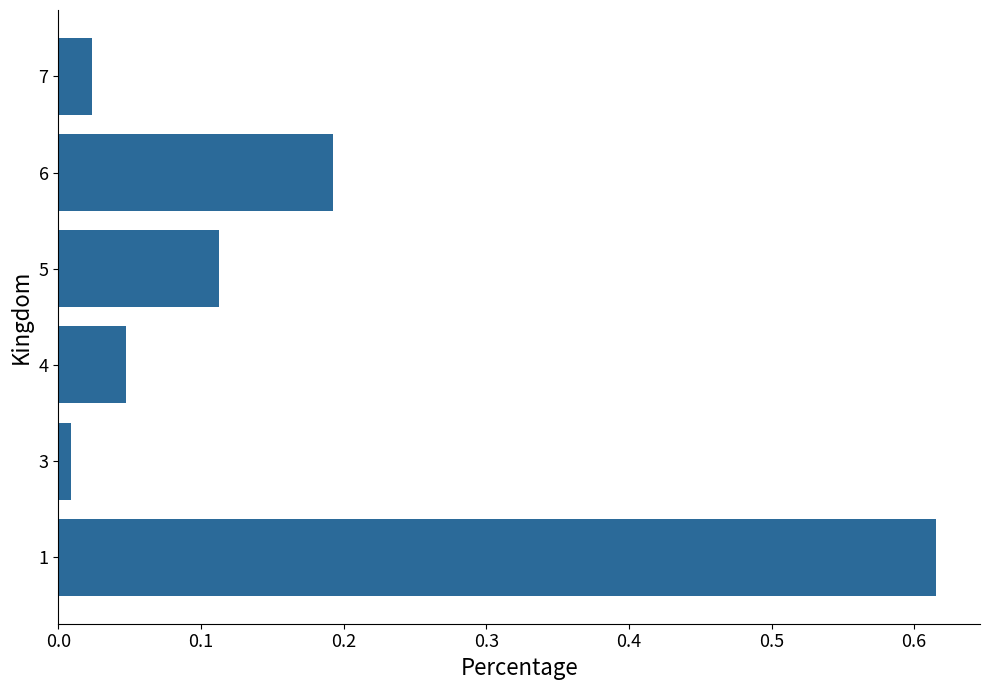

Is it true that the value at 6 is 0.3?

False